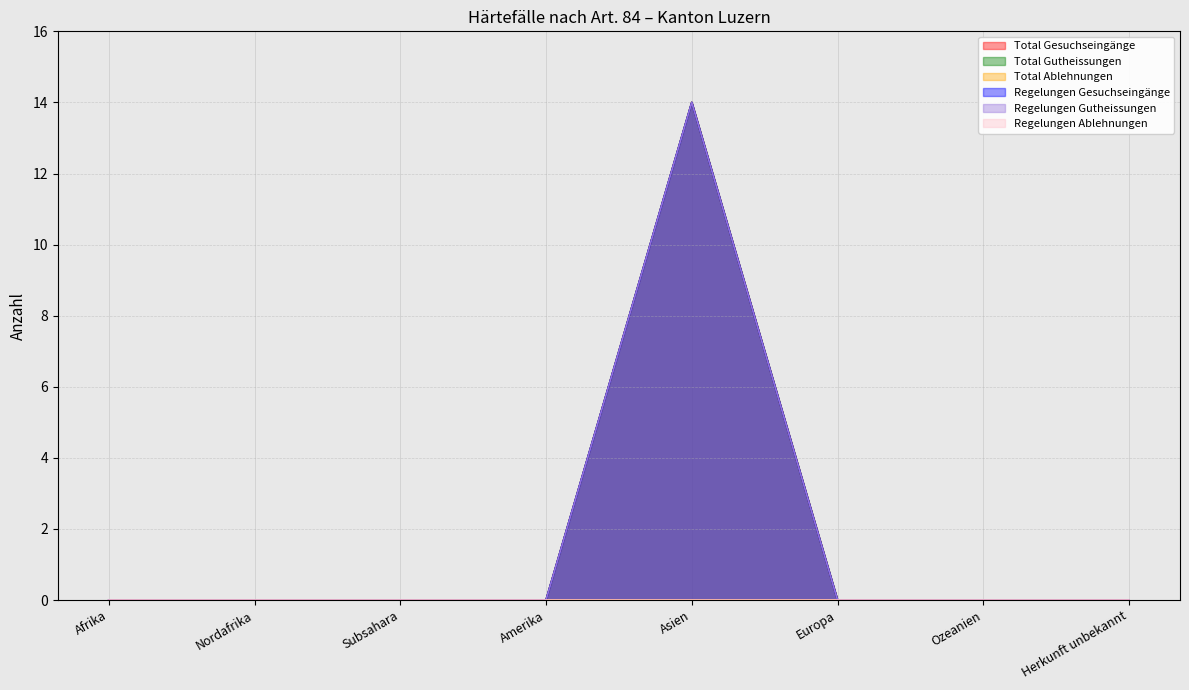

Reading right to left, extract all data points from this chart.

Total Gesuchseingänge: 0	0	0	14	0	0	0	0
Total Gutheissungen: 0	0	0	14	0	0	0	0
Regelungen Gesuchseingänge: 0	0	0	14	0	0	0	0
Regelungen Gutheissungen: 0	0	0	14	0	0	0	0